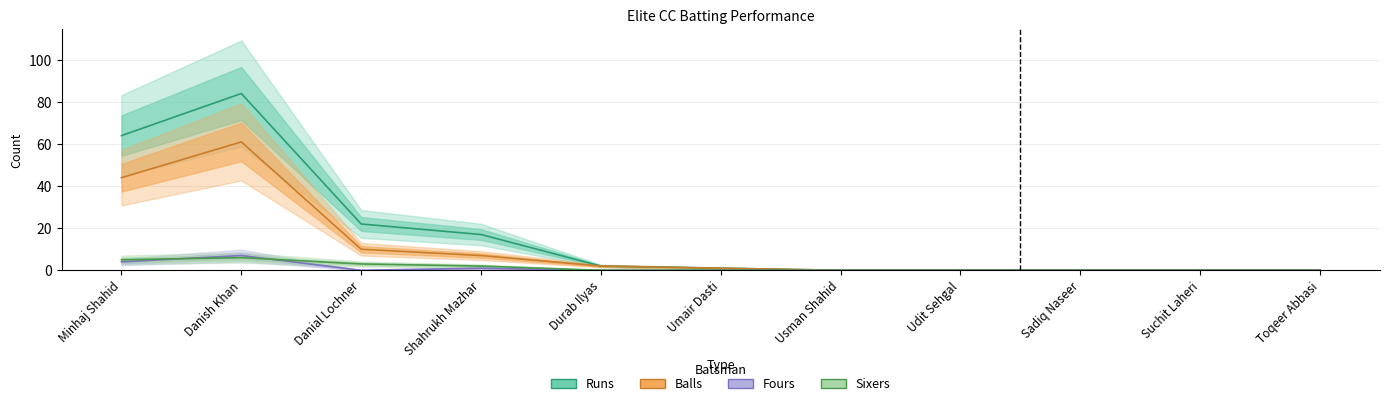

Where is Runs nearest to the value 42?

Danial Lochner